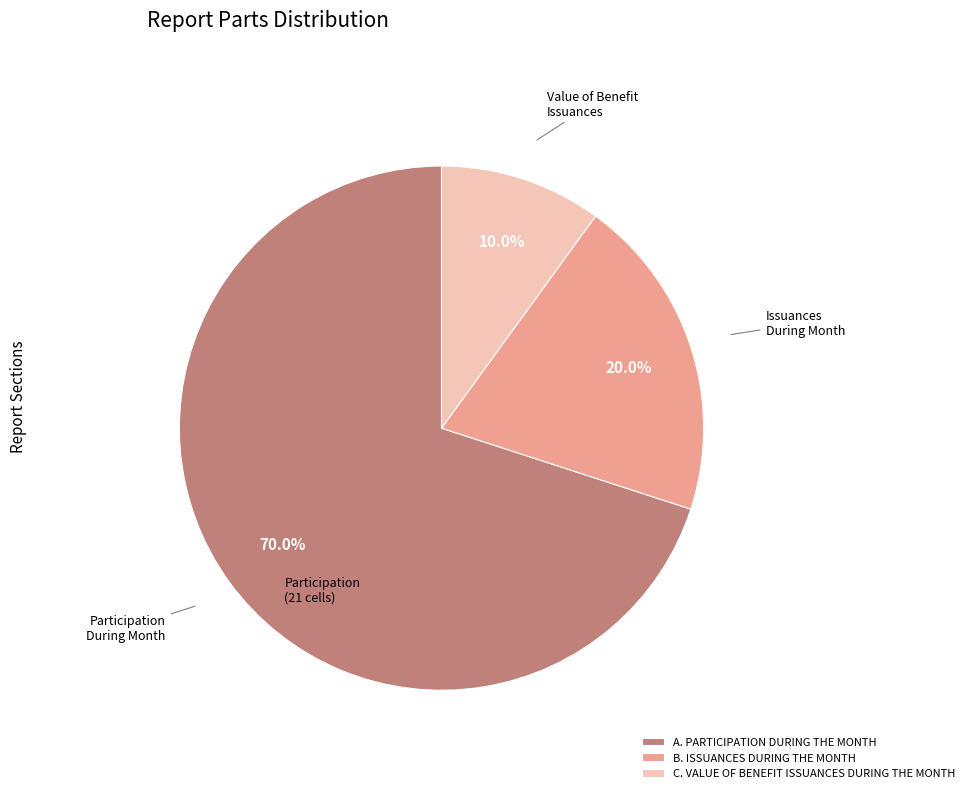

Between A. PARTICIPATION DURING THE MONTH and C. VALUE OF BENEFIT ISSUANCES DURING THE MONTH, which is larger?

A. PARTICIPATION DURING THE MONTH